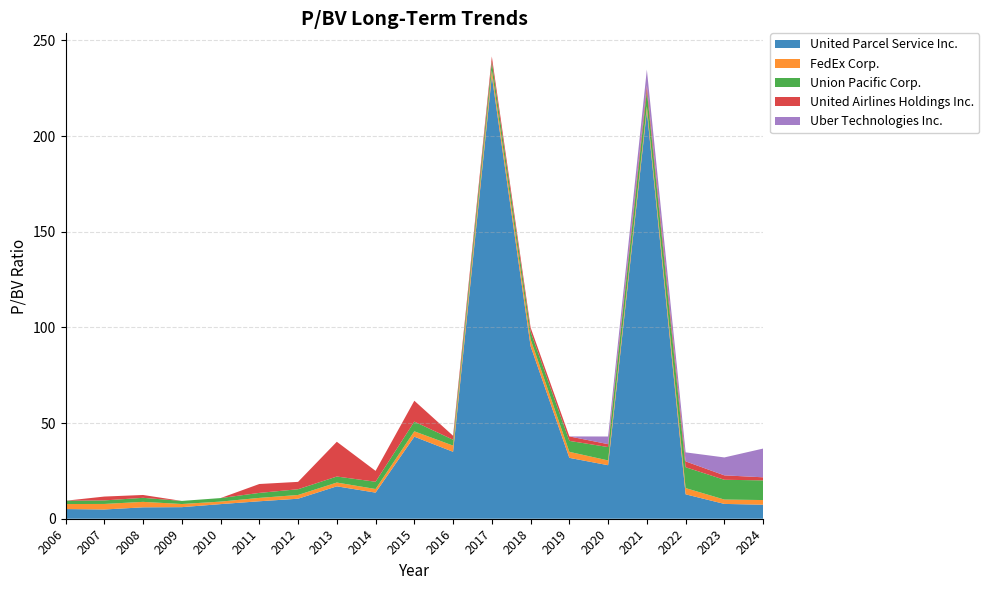

Reading left to right, list all the values displayed in this chart.

United Parcel Service Inc.: 2006=5.0	2007=4.8	2008=6.0	2009=6.0	2010=7.6	2011=9.1	2012=10.5	2013=16.9	2014=13.7	2015=42.9	2016=35.0	2017=231.4	2018=90.2	2019=31.8	2020=28.0	2021=213.3	2022=12.8	2023=7.8	2024=7.3
FedEx Corp.: 2006=2.6	2007=2.9	2008=2.9	2009=1.6	2010=1.3	2011=1.8	2012=2.0	2013=2.0	2014=1.9	2015=2.8	2016=3.2	2017=3.1	2018=3.6	2019=3.1	2020=2.5	2021=2.4	2022=3.3	2023=2.3	2024=2.5
Union Pacific Corp.: 2006=1.7	2007=1.8	2008=2.1	2009=1.6	2010=1.9	2011=2.6	2012=3.0	2013=3.1	2014=3.8	2015=5.1	2016=3.1	2017=4.4	2018=4.0	2019=5.7	2020=7.0	2021=8.1	2022=10.9	2023=10.3	2024=10.3
United Airlines Holdings Inc.: 2006=0.0	2007=2.0	2008=1.5	2009=0.0	2010=0.0	2011=4.7	2012=3.9	2013=18.2	2014=5.7	2015=10.9	2016=2.1	2017=2.7	2018=2.2	2019=2.3	2020=1.5	2021=2.9	2022=3.1	2023=2.3	2024=1.6
Uber Technologies Inc.: 2006=0.0	2007=0.0	2008=0.0	2009=0.0	2010=0.0	2011=0.0	2012=0.0	2013=0.0	2014=0.0	2015=0.0	2016=0.0	2017=0.0	2018=0.0	2019=0.0	2020=4.0	2021=8.2	2022=4.7	2023=9.4	2024=15.0